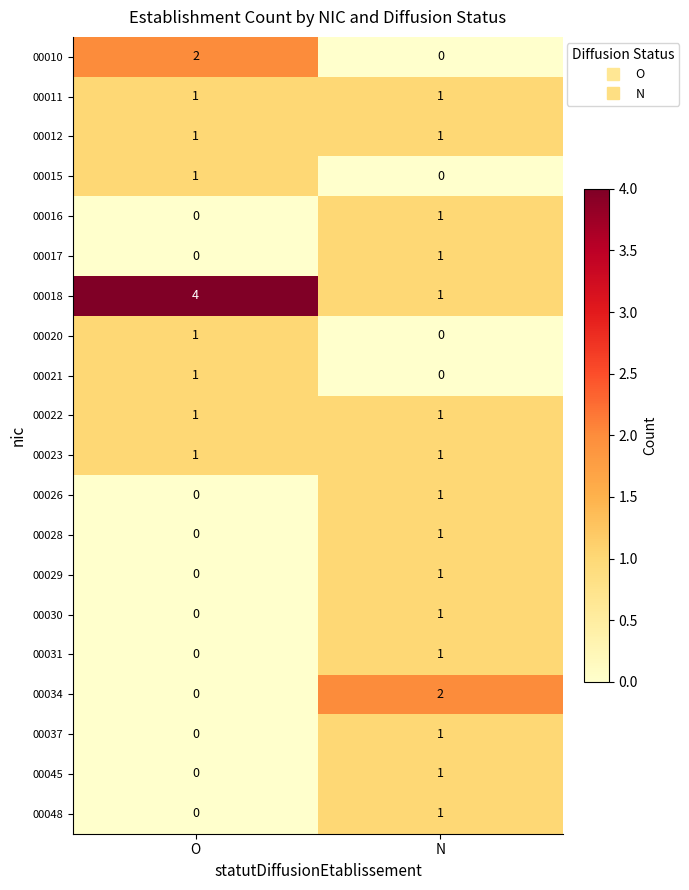

How many values in 00020 are above zero?

1